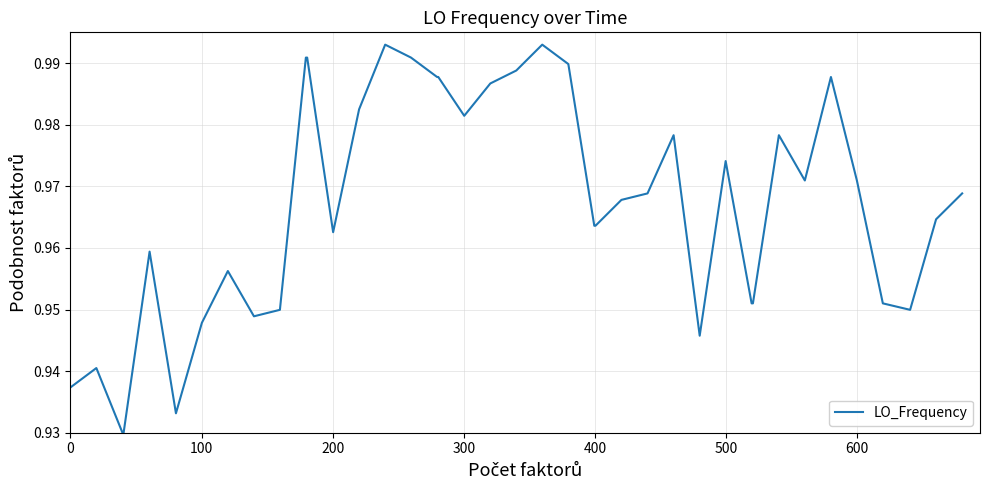

Reading right to left, what are all the values shown in this chart?

1.0	1.0	0.9	1.0	1.0	1.0	1.0	1.0	1.0	1.0	1.0	0.9	1.0	1.0	1.0	1.0	1.0	1.0	1.0	1.0	1.0	1.0	1.0	1.0	1.0	1.0	1.0	1.0	1.0	1.0	0.9	0.9	1.0	0.9	0.9	1.0	0.9	0.9	0.9	0.9